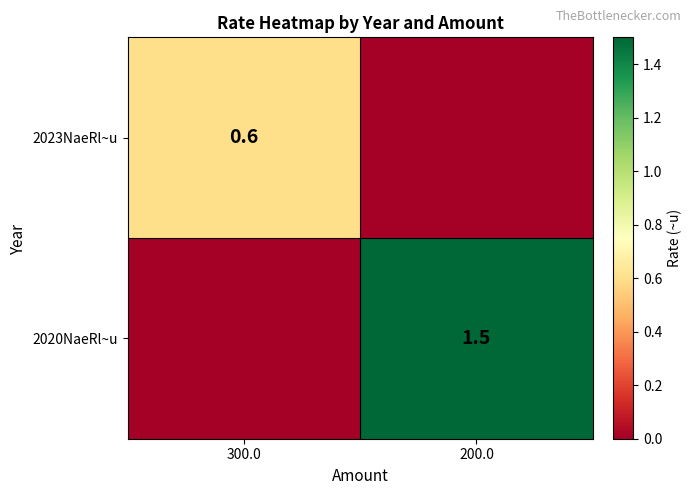

At how many categories does at least one series exceed 0?

2